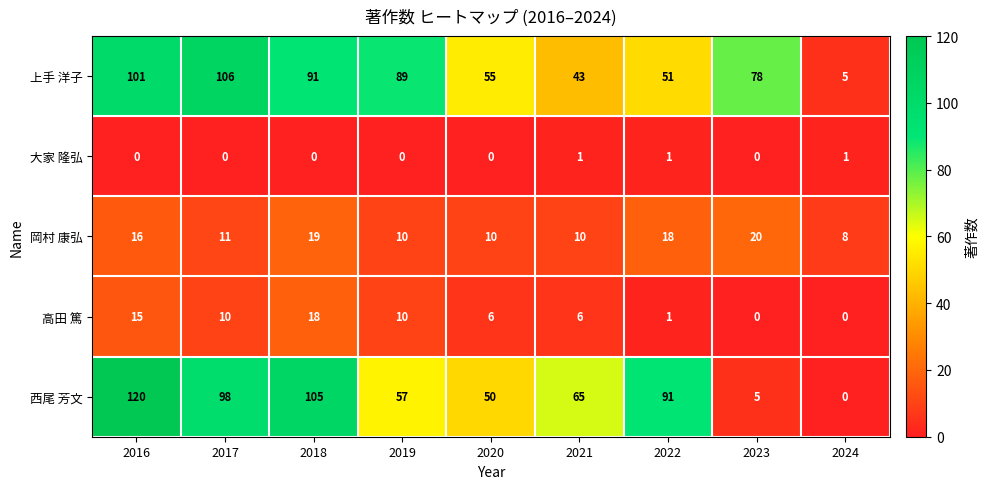

Is it true that 岡村 康弘 equals 5 at 2021?

False